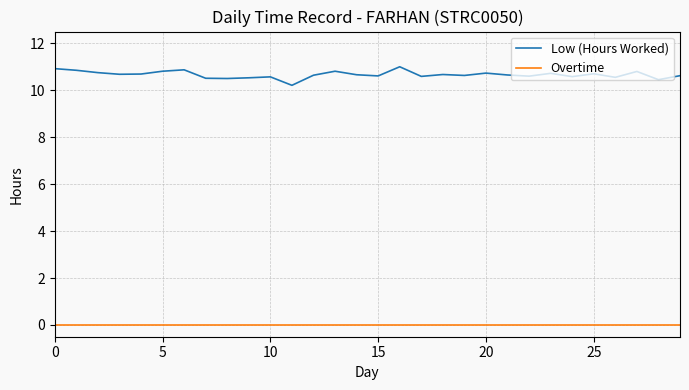

What are all the series names shown in the legend?

Low (Hours Worked), Overtime